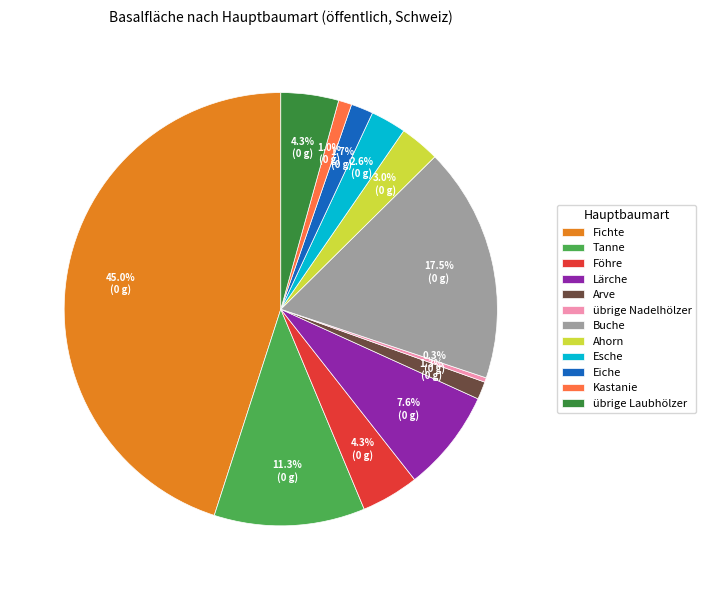

Does any single category account for the majority?

No